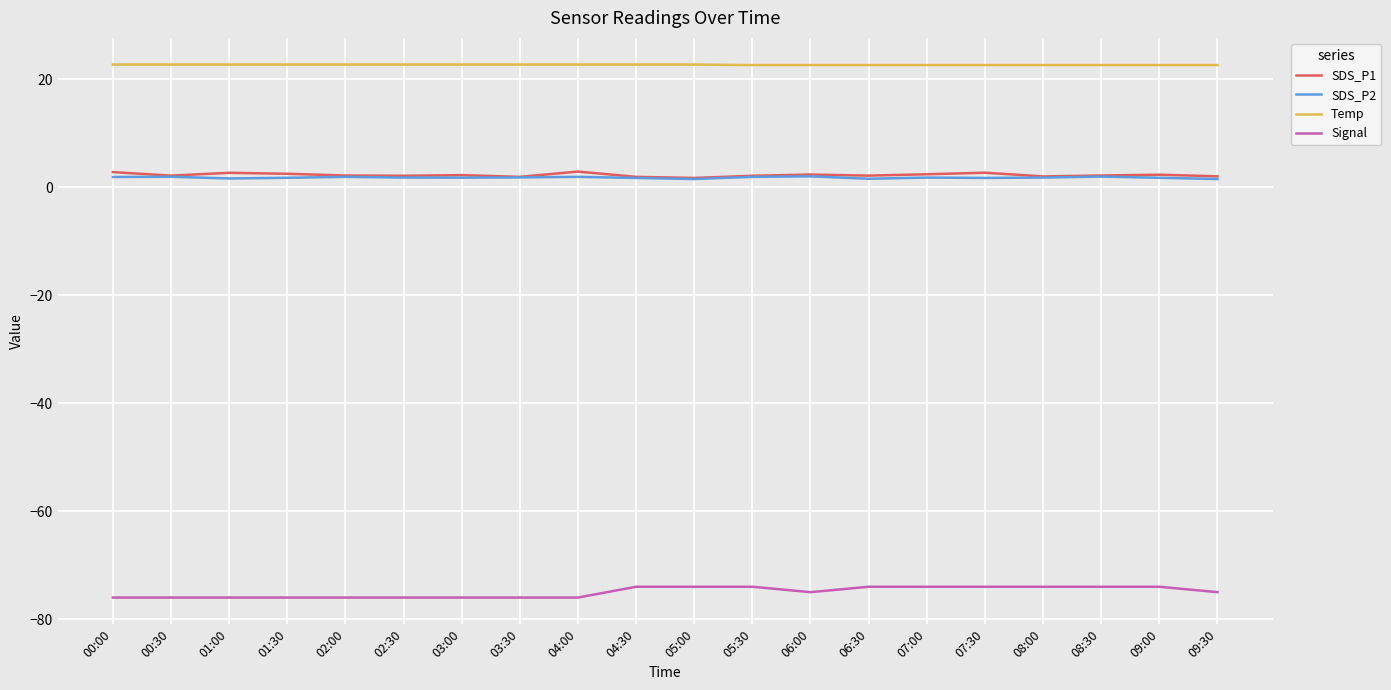

True or false: Temp has a value of 22.7 at 02:30.

True